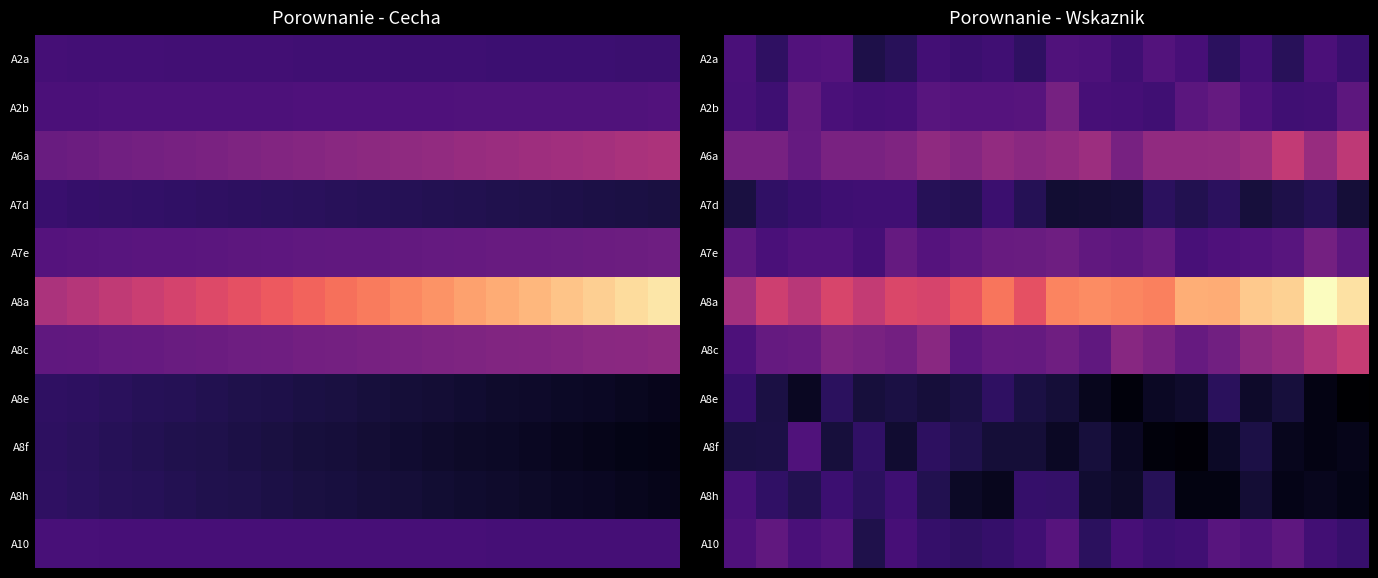

What is the lowest value of the A8e series?

-1.5